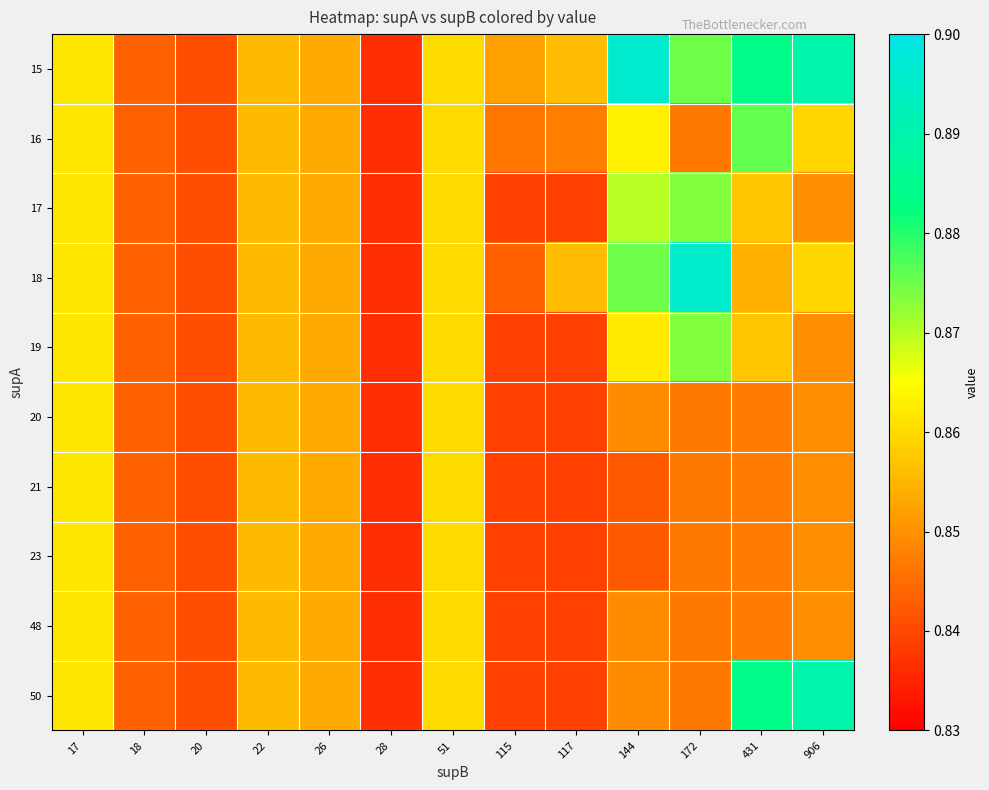

How many categories are shown in the chart?

13